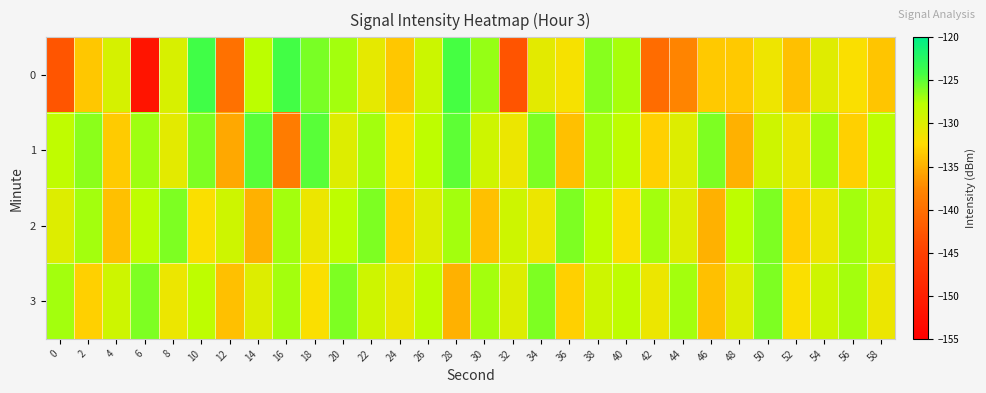

At 50, list the series in order from largest to smallest.

2, 3, 1, 0